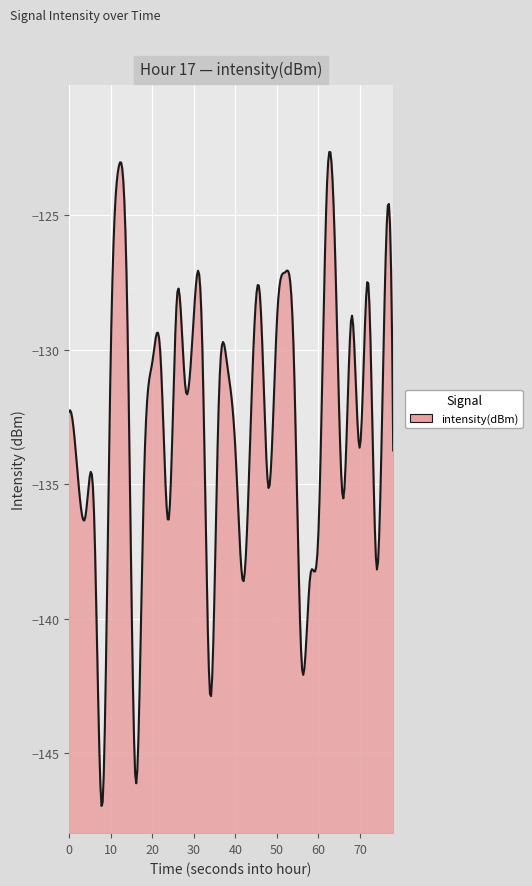

How many distinct data groups are displayed?

1